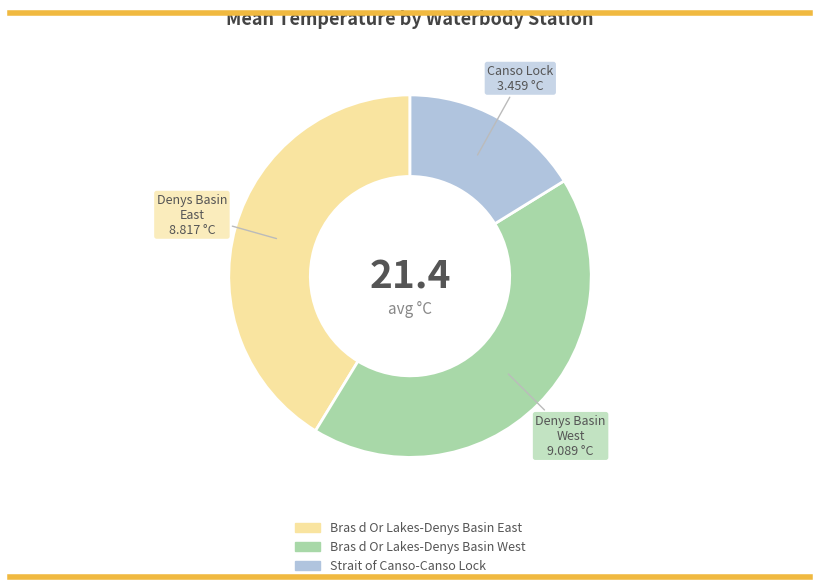

Which slice is the largest?

Bras d Or Lakes-Denys Basin West